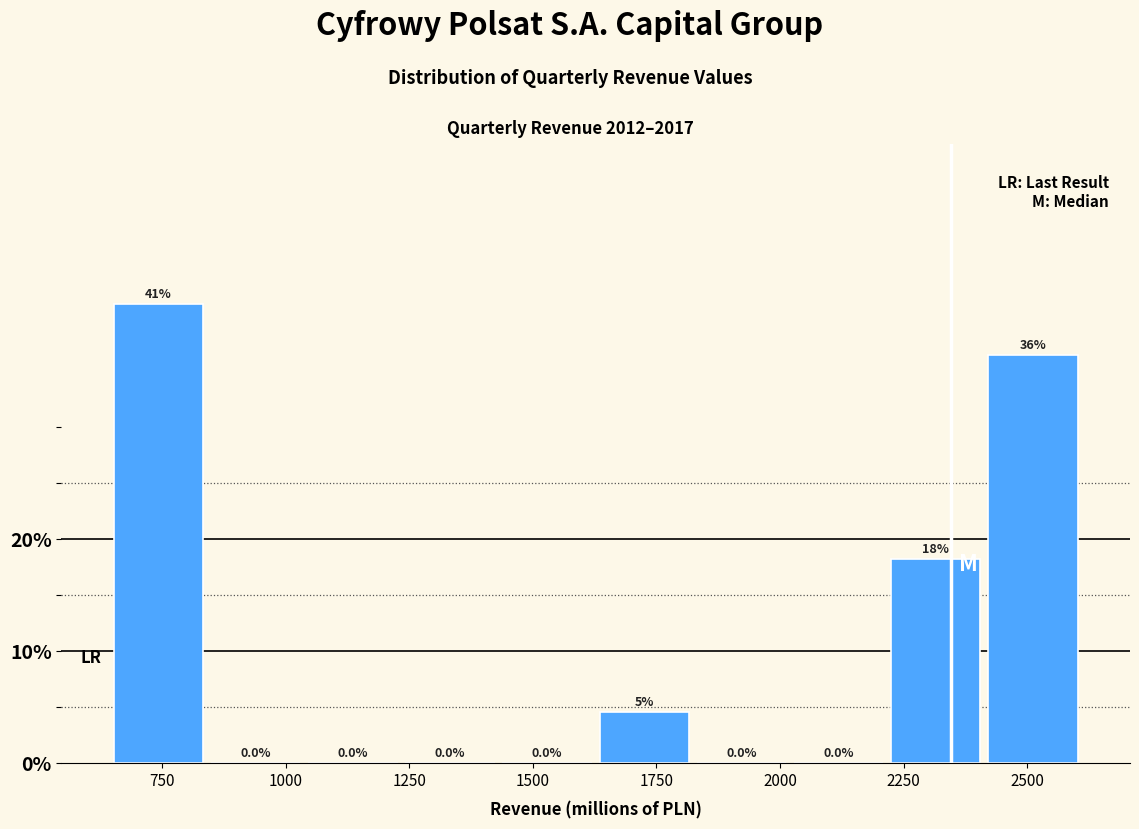

Around what value on the x-axis is the tallest bar? Give the approximate position of its centre, as read against the axis.

750